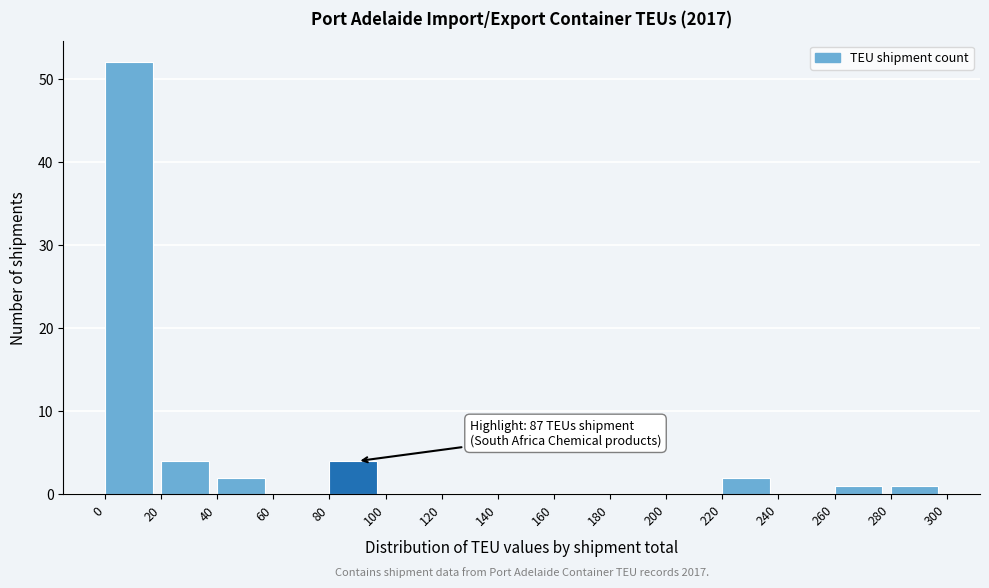

Which range on the x-axis has the tallest bar?

0 to 20